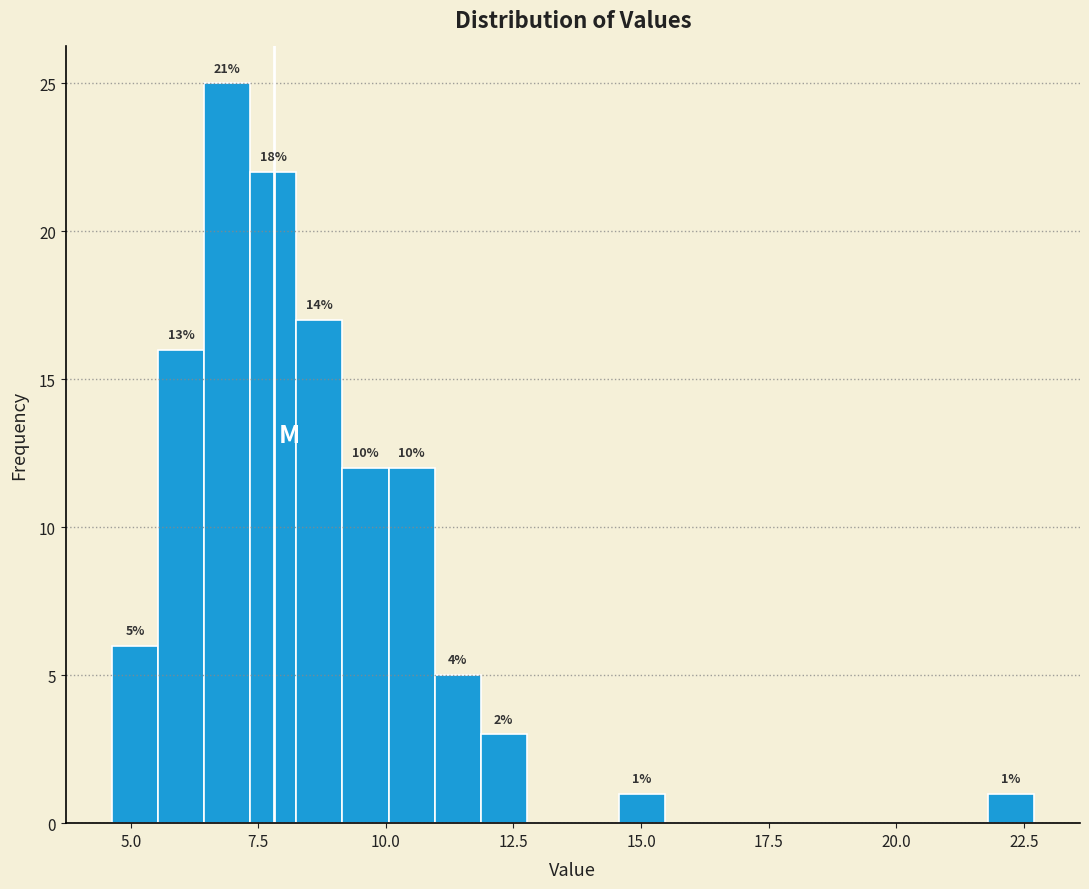

Around what value on the x-axis is the tallest bar? Give the approximate position of its centre, as read against the axis.

7.0